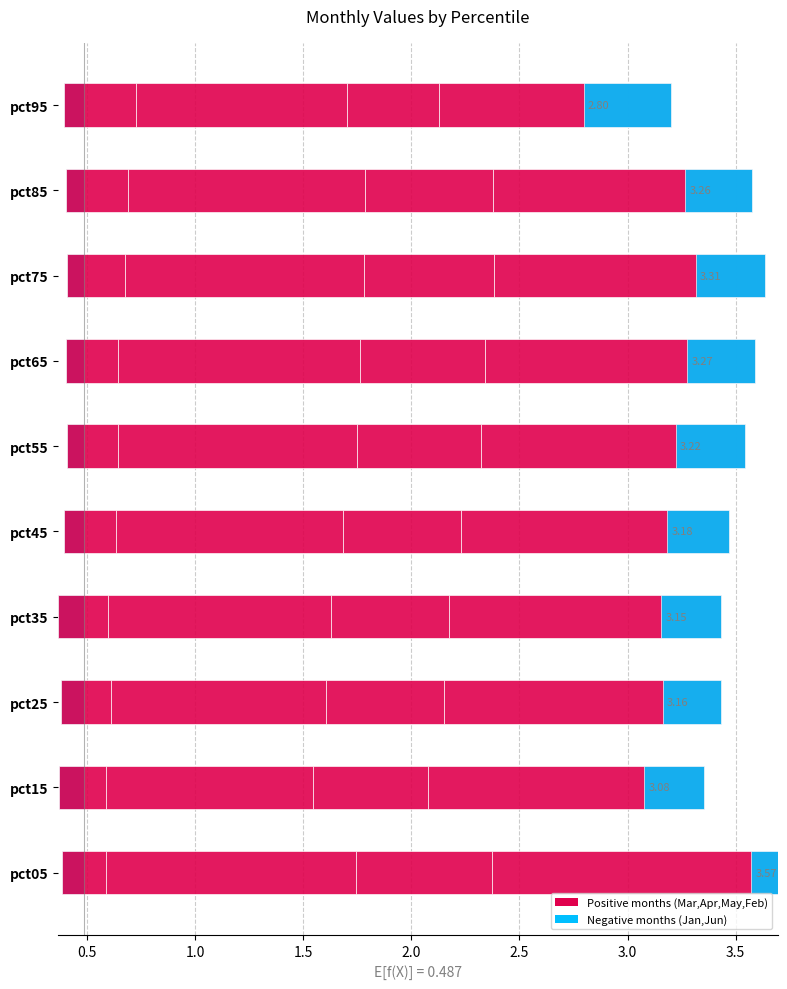

Rank the series at pct95 from lowest to highest value.

Jun, Jan, Feb, Apr, Mar, May